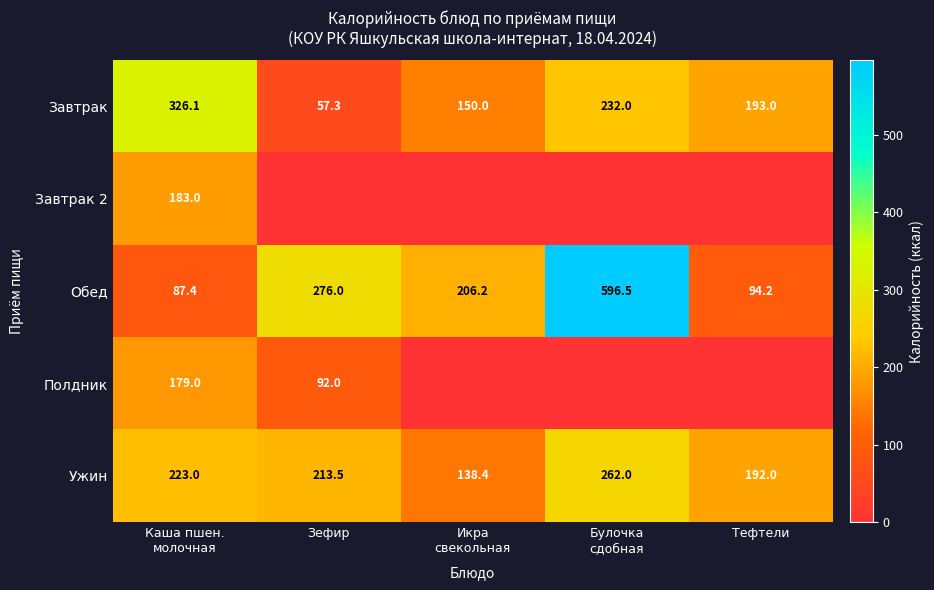

What is the minimum value for Ужин?

138.4